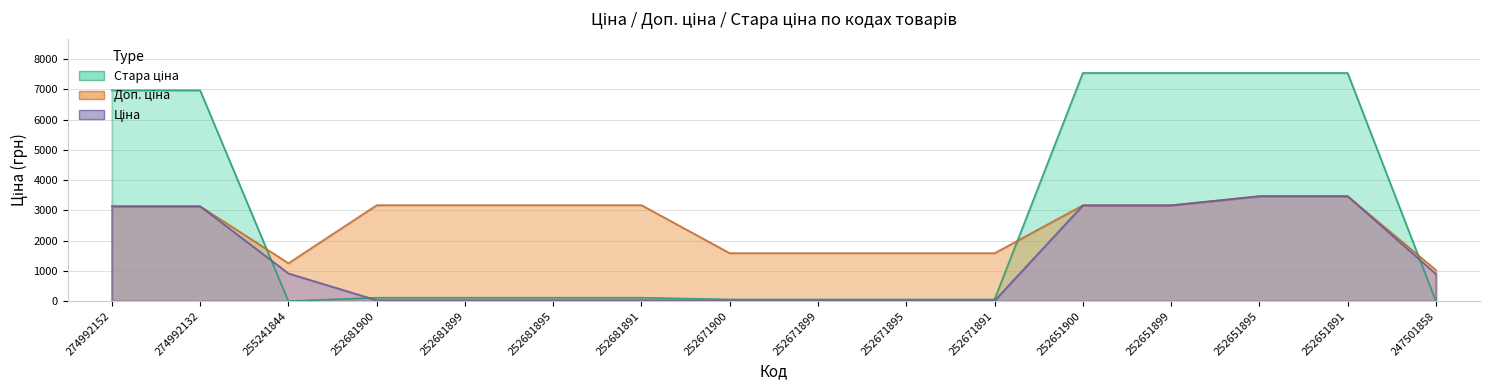

What are all the series names shown in the legend?

Ціна, Доп. ціна, Стара ціна